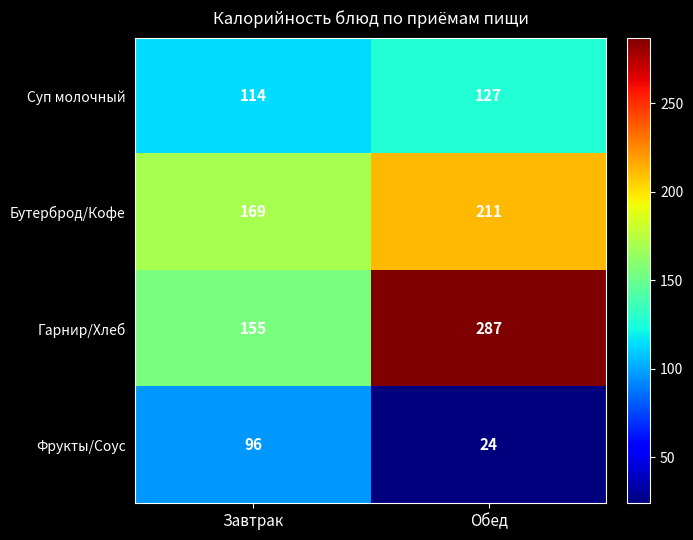

What value does the Суп молочный series have at Завтрак, to the nearest 5?

115